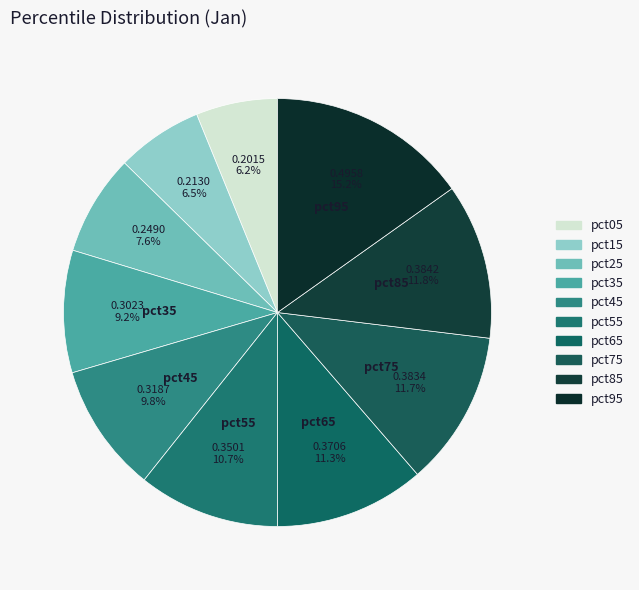

The pct85 slice represents 12% of the pie. True or false?

True